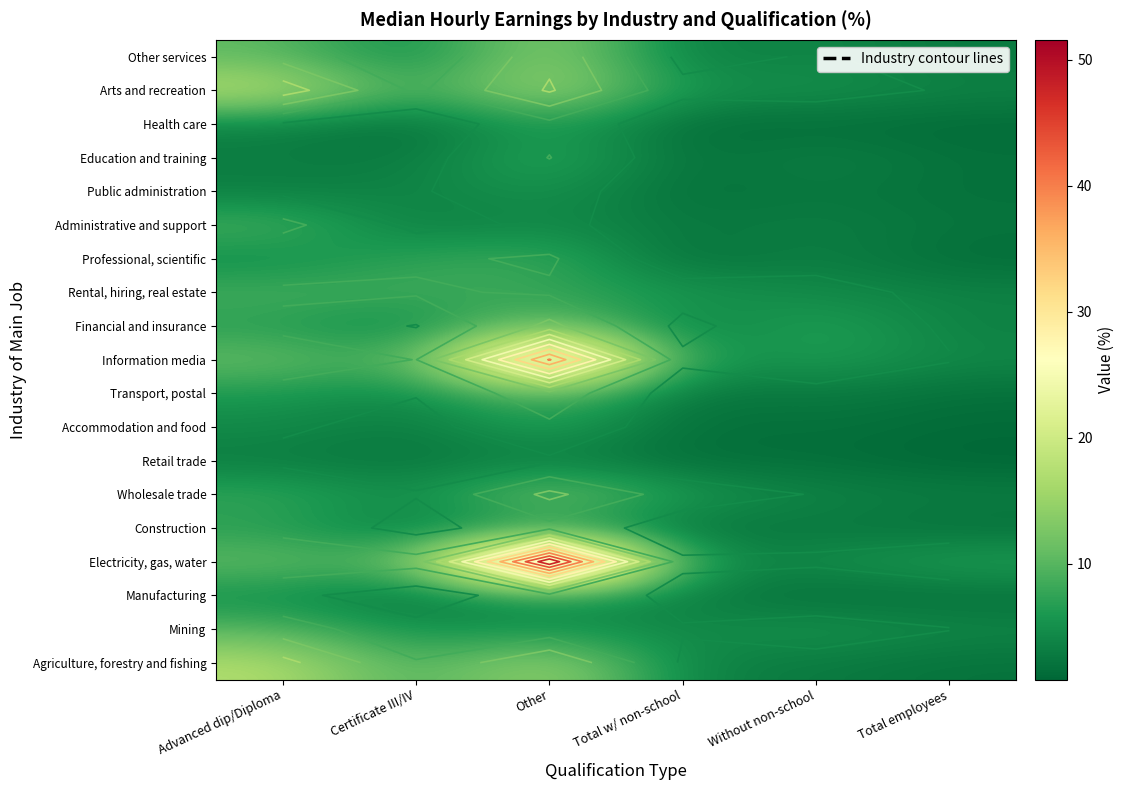

What is the difference between the second highest and second lowest values in the Financial and insurance series?

3.9